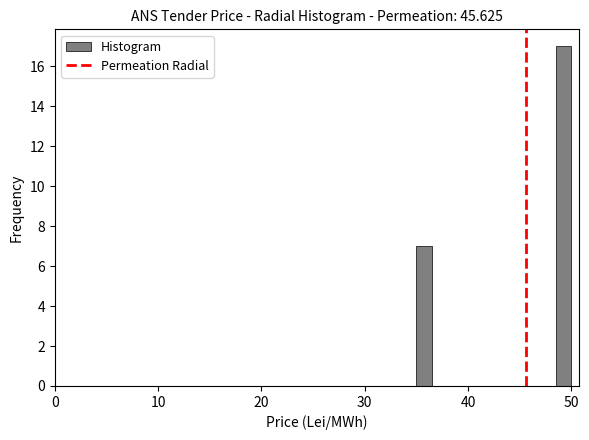

Read against the x-axis, roughly where is the centre of the tallest bar?

49